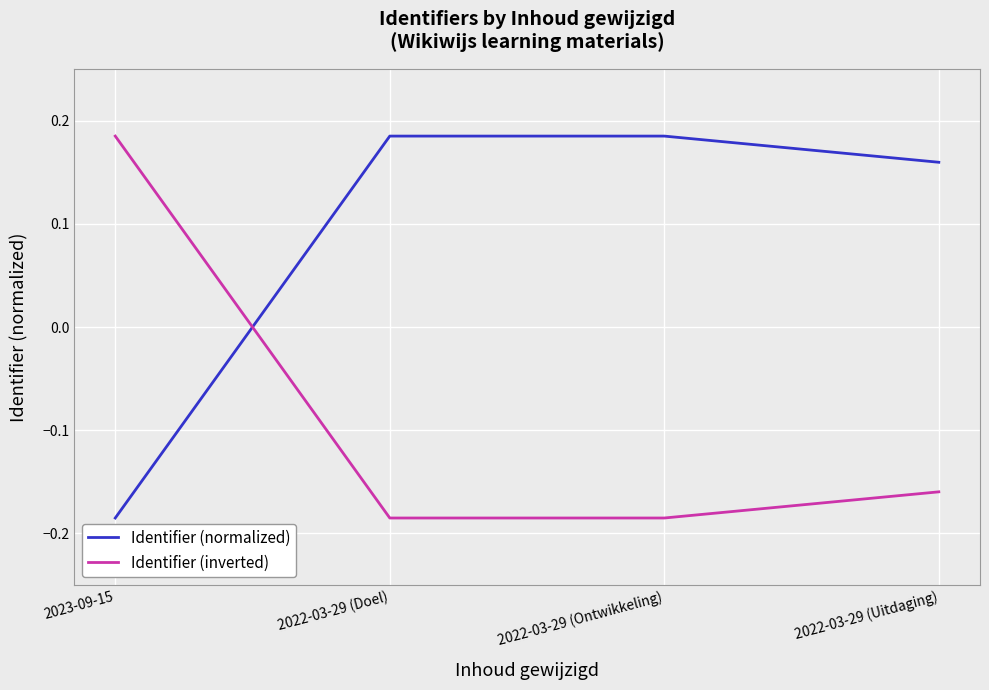

How many lines are shown in the chart?

2